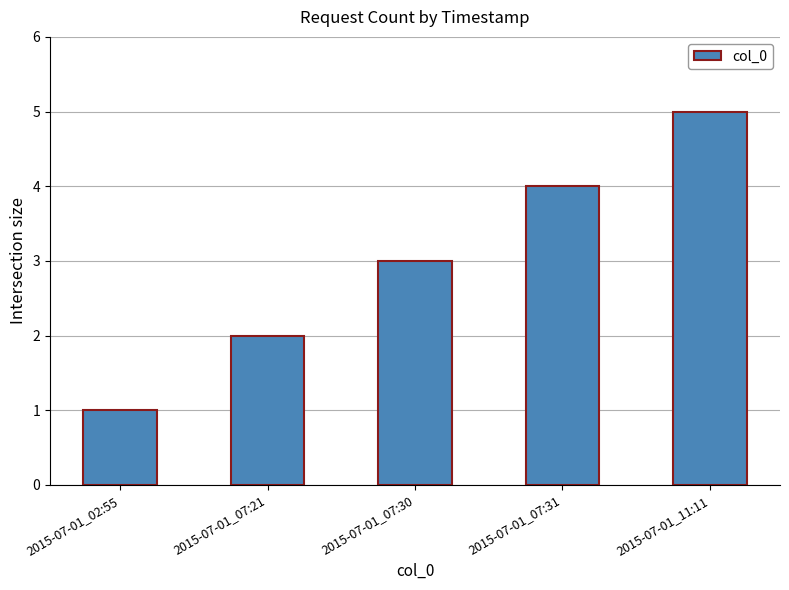

Is it true that the value at 2015-07-01_11:11 is 2?

False